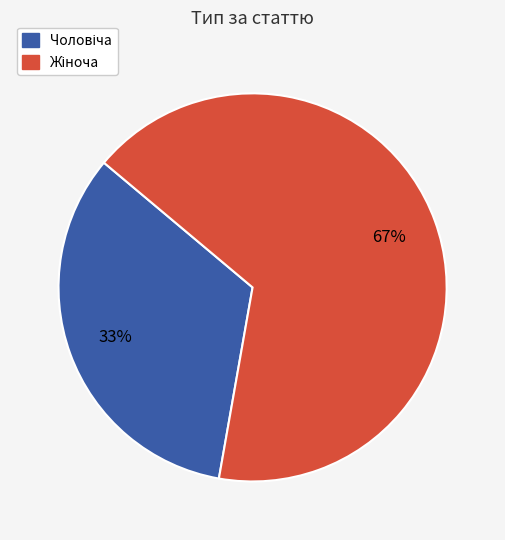

How many slices are in this pie chart?

2